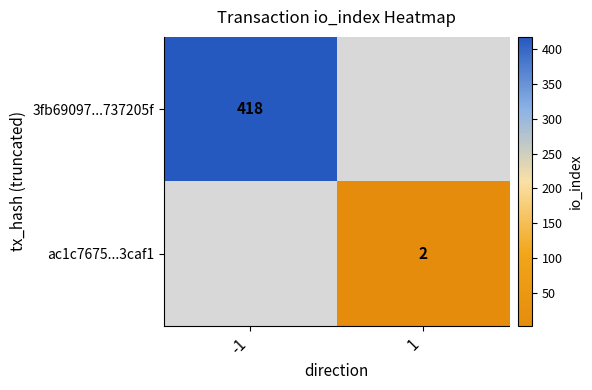

The ac1c7675...3caf1 series shows 1 at 1. True or false?

False